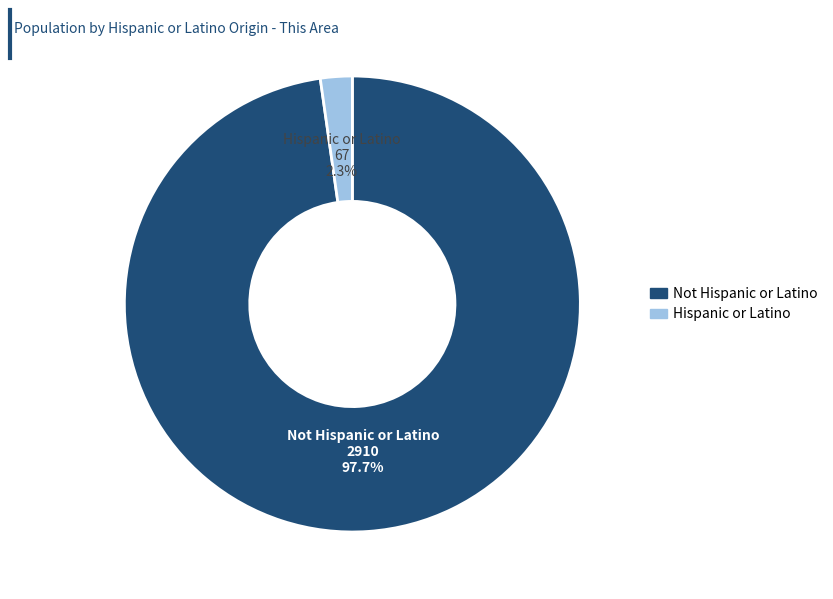

Is there a majority slice in this chart?

Yes